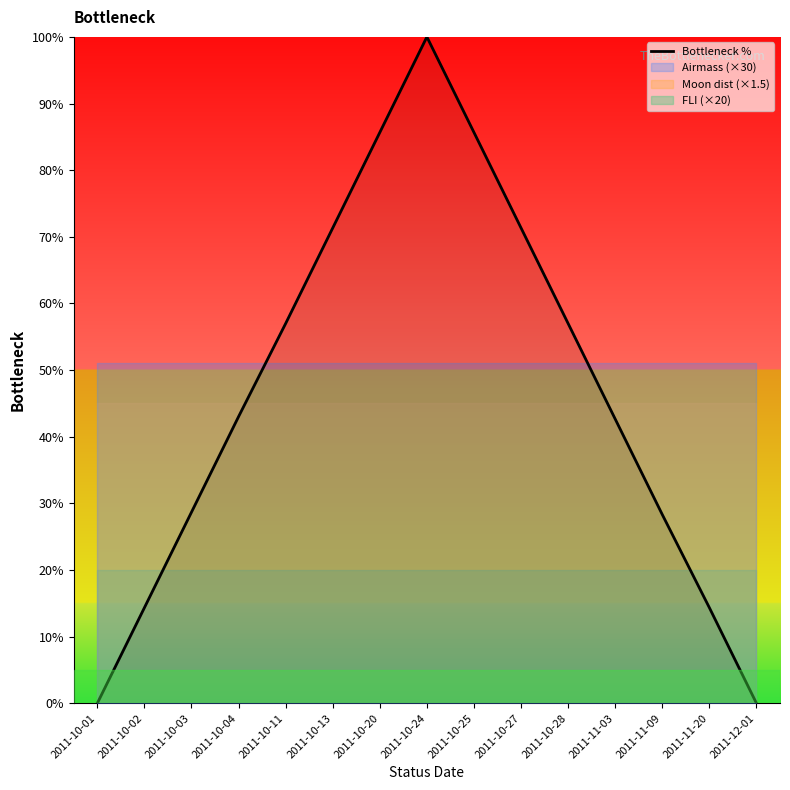

How many data points does each series have?

15